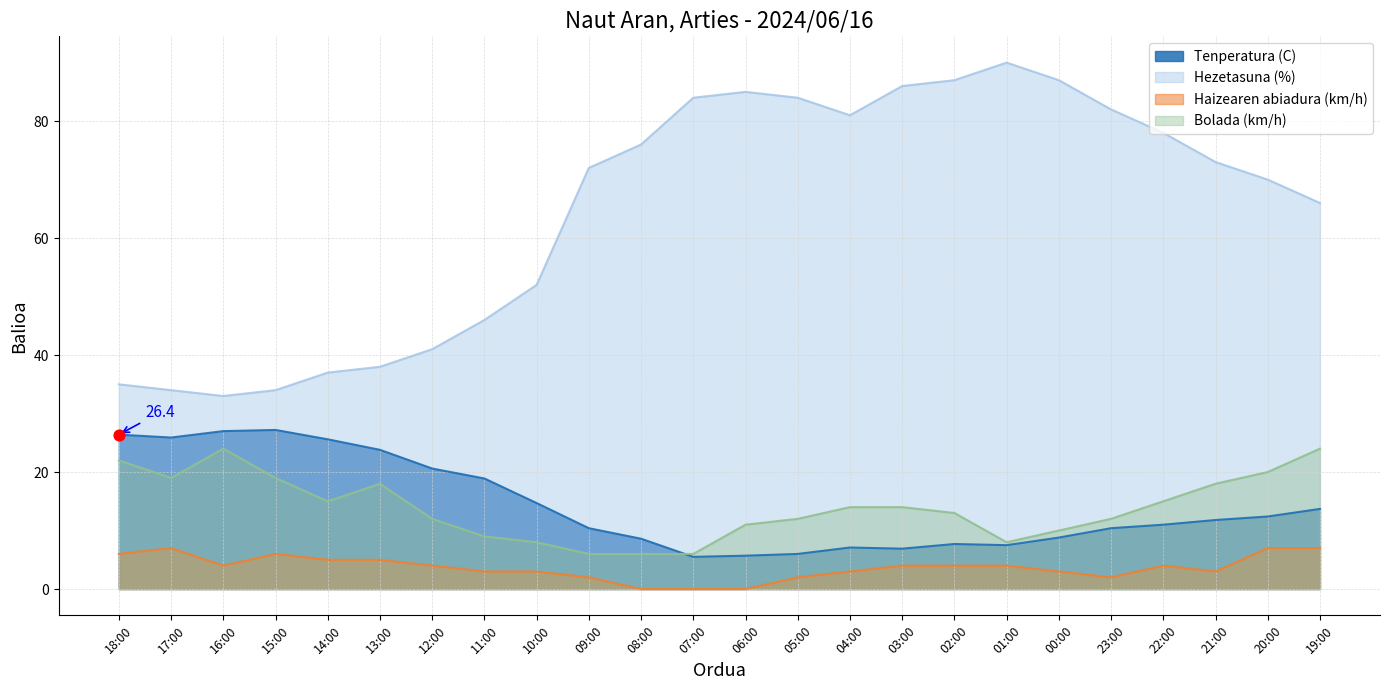

What are all the series names shown in the legend?

Tenperatura (C), Hezetasuna (%), Haizearen abiadura (km/h), Bolada (km/h)